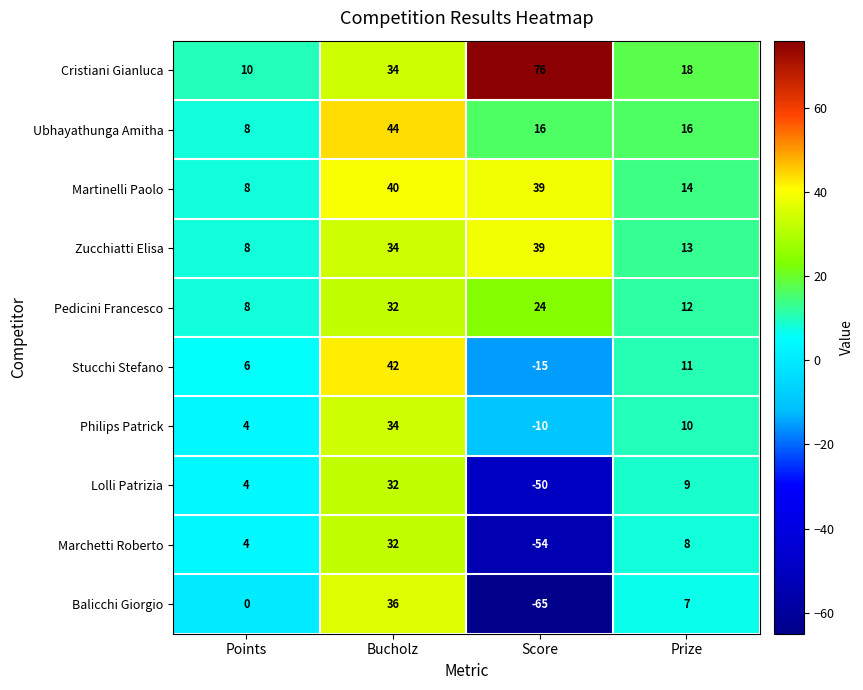

What is the maximum value shown in the chart?

76